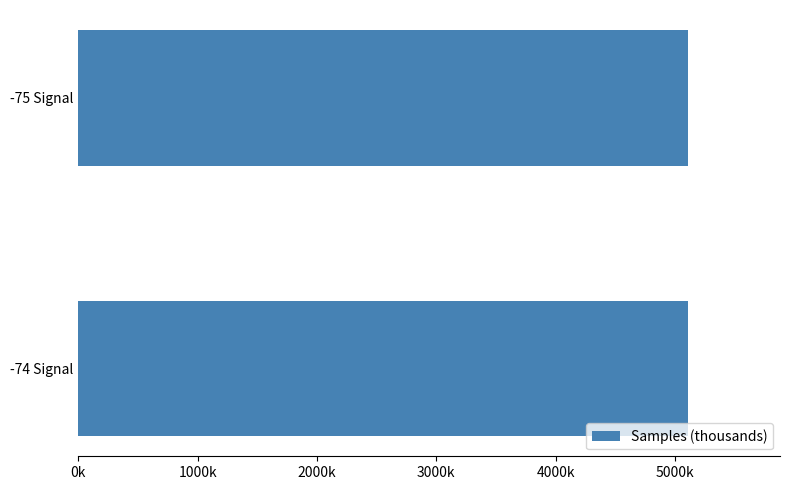

Does the chart contain any negative values?

No